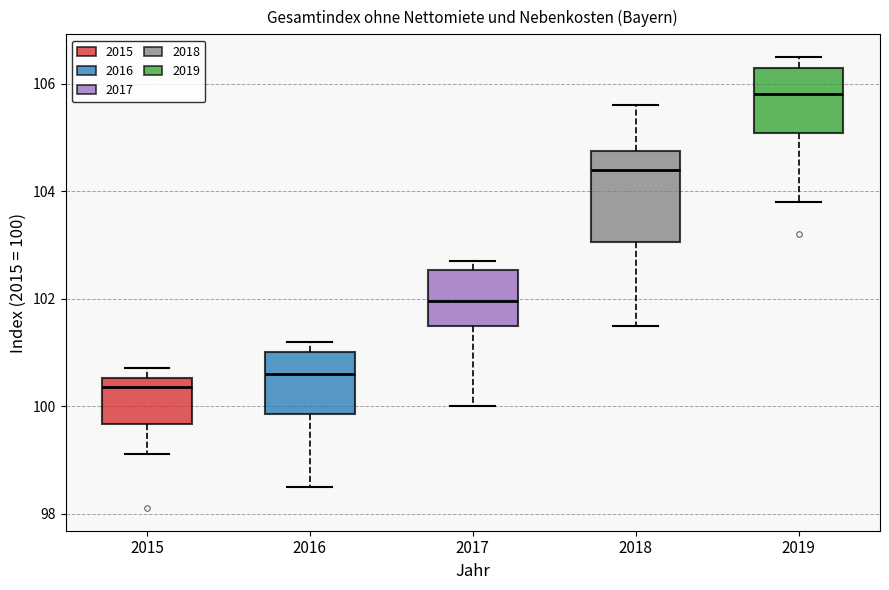

Reading left to right, transcribe this box plot: for each box, give where its median line is, the range the box spans, and where its two whiskers end, as read against the y-axis. The values are not printed on the chart, so give them approximately, as read against the axis.

2015: median 100.4, box 99.6 to 100.6, whiskers 99.2 to 100.8
2016: median 100.6, box 99.8 to 101.0, whiskers 98.6 to 101.2
2017: median 102.0, box 101.6 to 102.6, whiskers 100.0 to 102.8
2018: median 104.4, box 103.0 to 104.8, whiskers 101.6 to 105.6
2019: median 105.8, box 105.0 to 106.4, whiskers 103.8 to 106.6